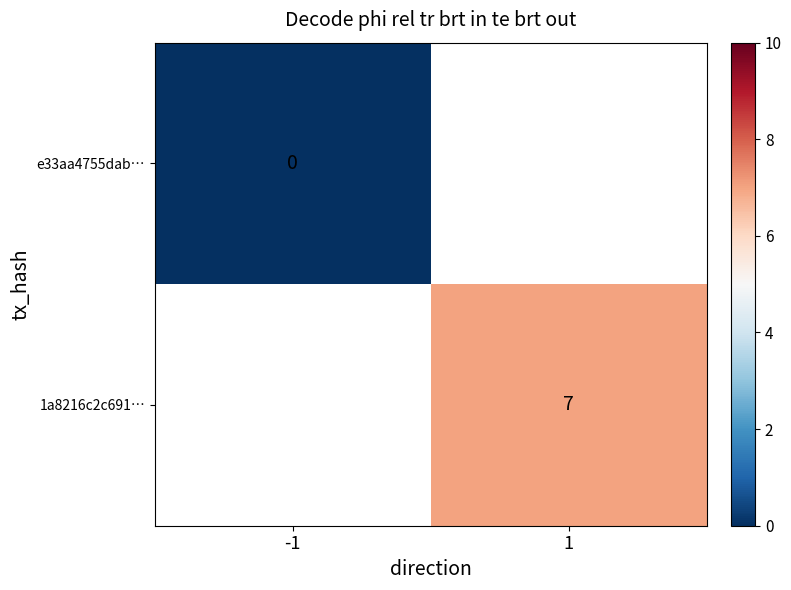

What is the maximum value shown in the chart?

7.0